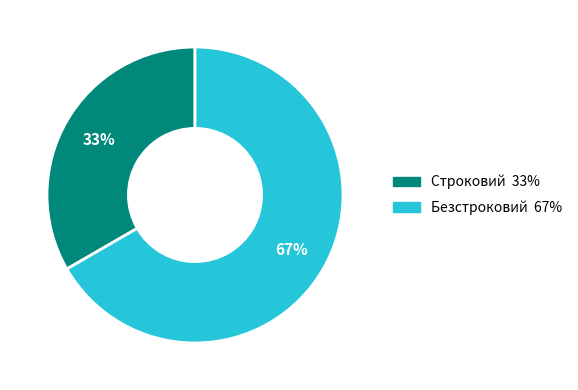

To the nearest percent, what is the combined percentage of Безстроковий and Строковий?

100%